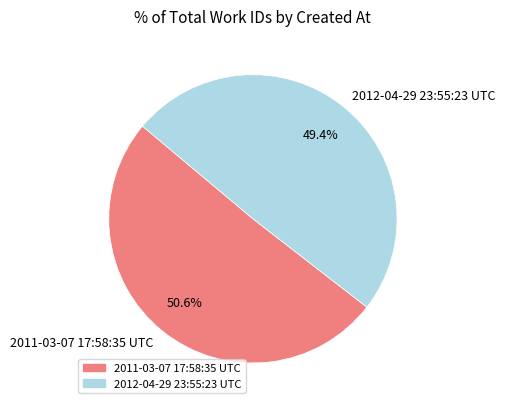

How many slices are in this pie chart?

2